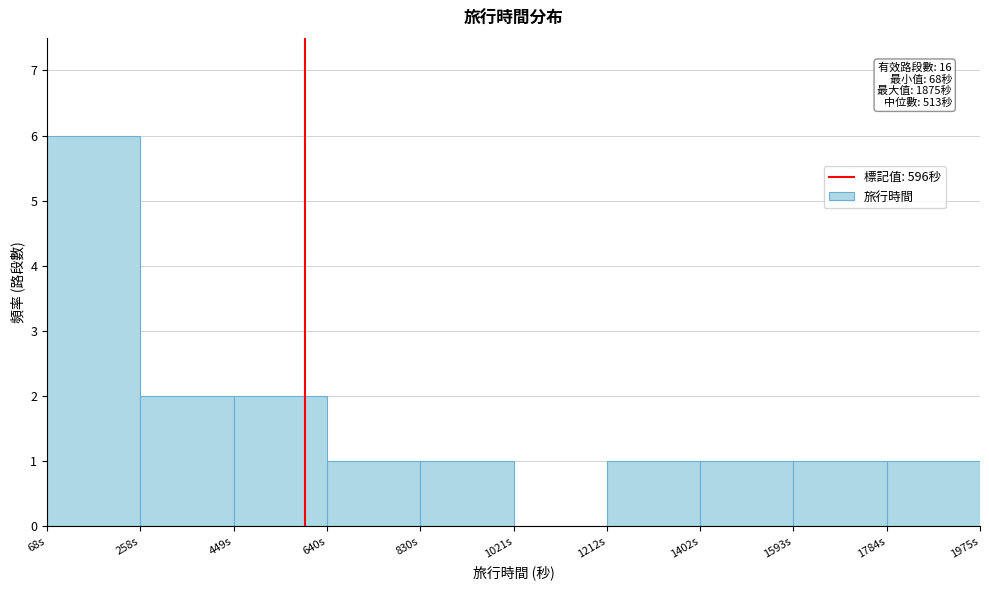

Over which range of the x-axis is the bar tallest?

60 to 260